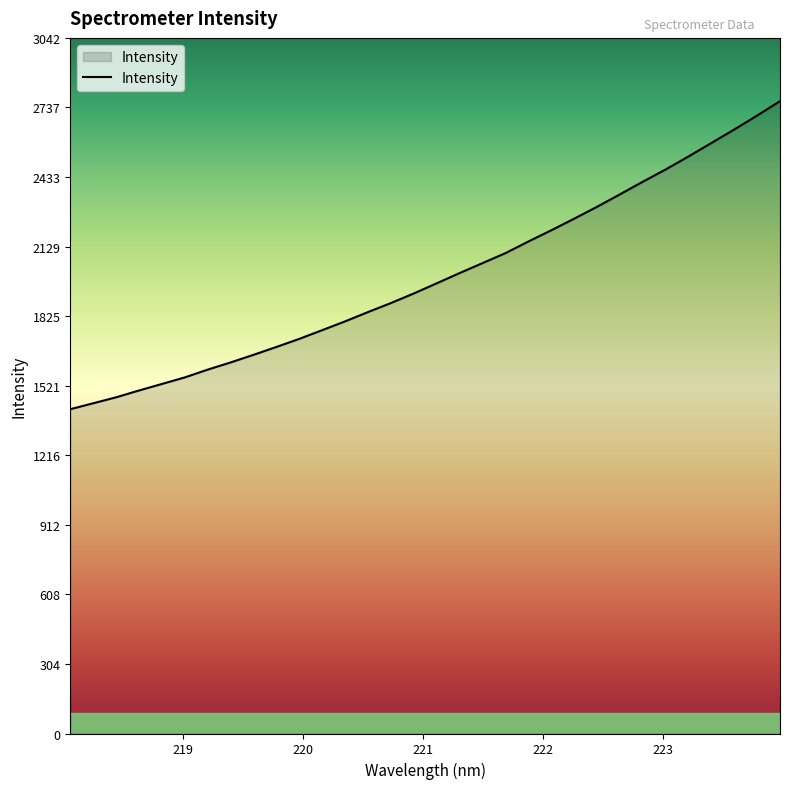

What is the average value?

1997.7